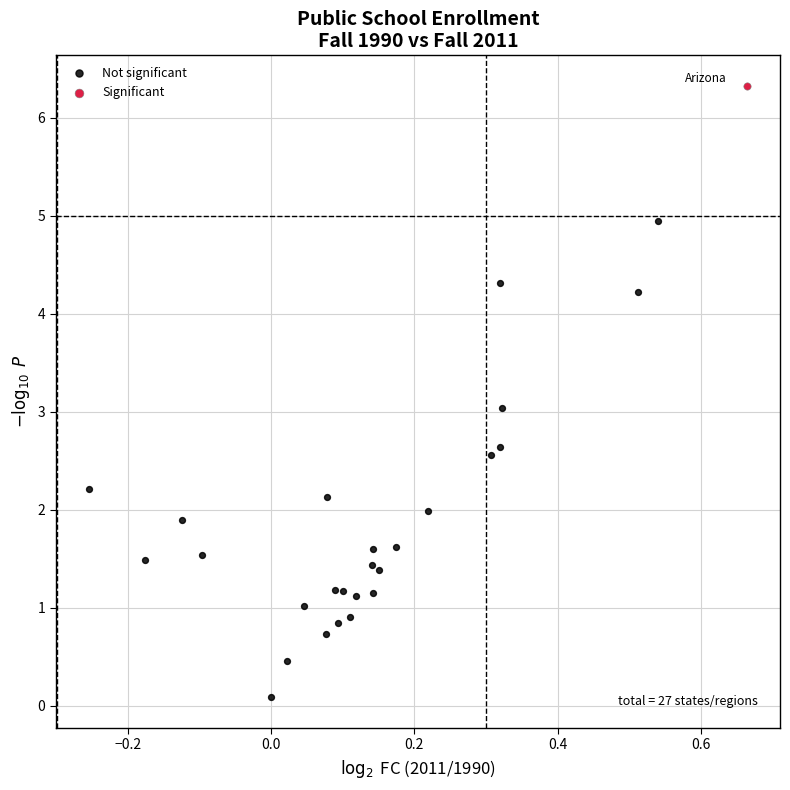

What are all the series names shown in the legend?

Not significant, Significant